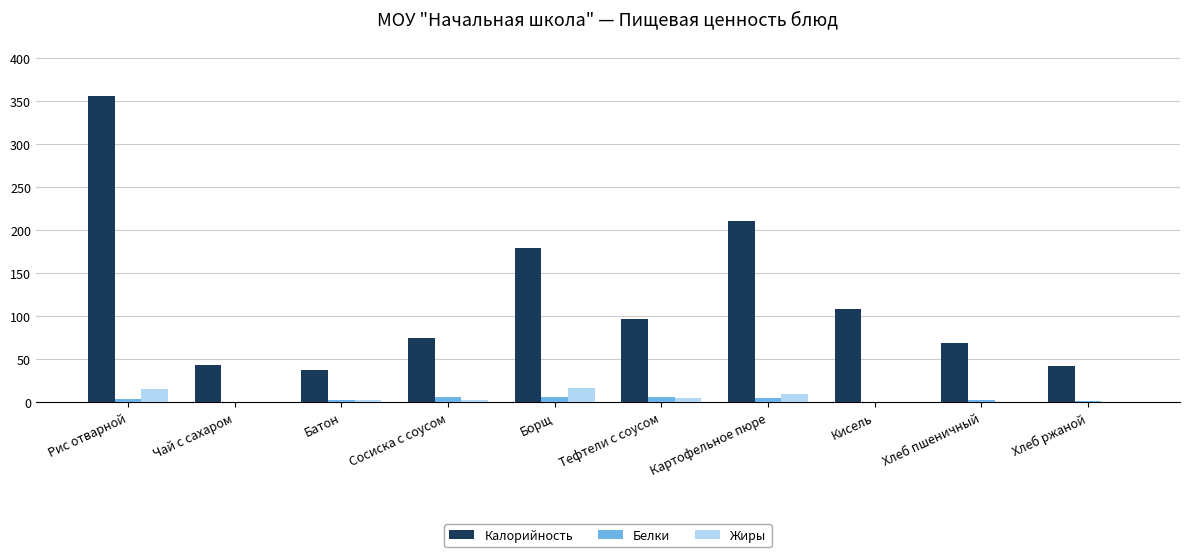

Is it true that Калорийность equals 336 at Картофельное пюре?

False